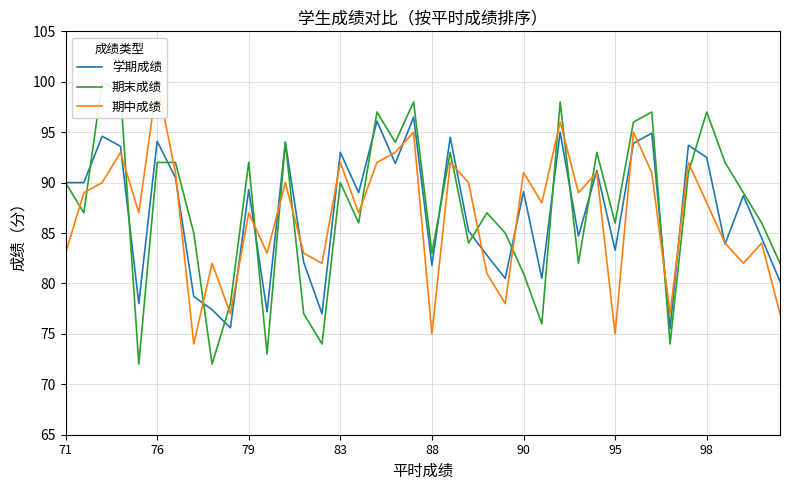

What is the maximum value for 学期成绩?

96.5